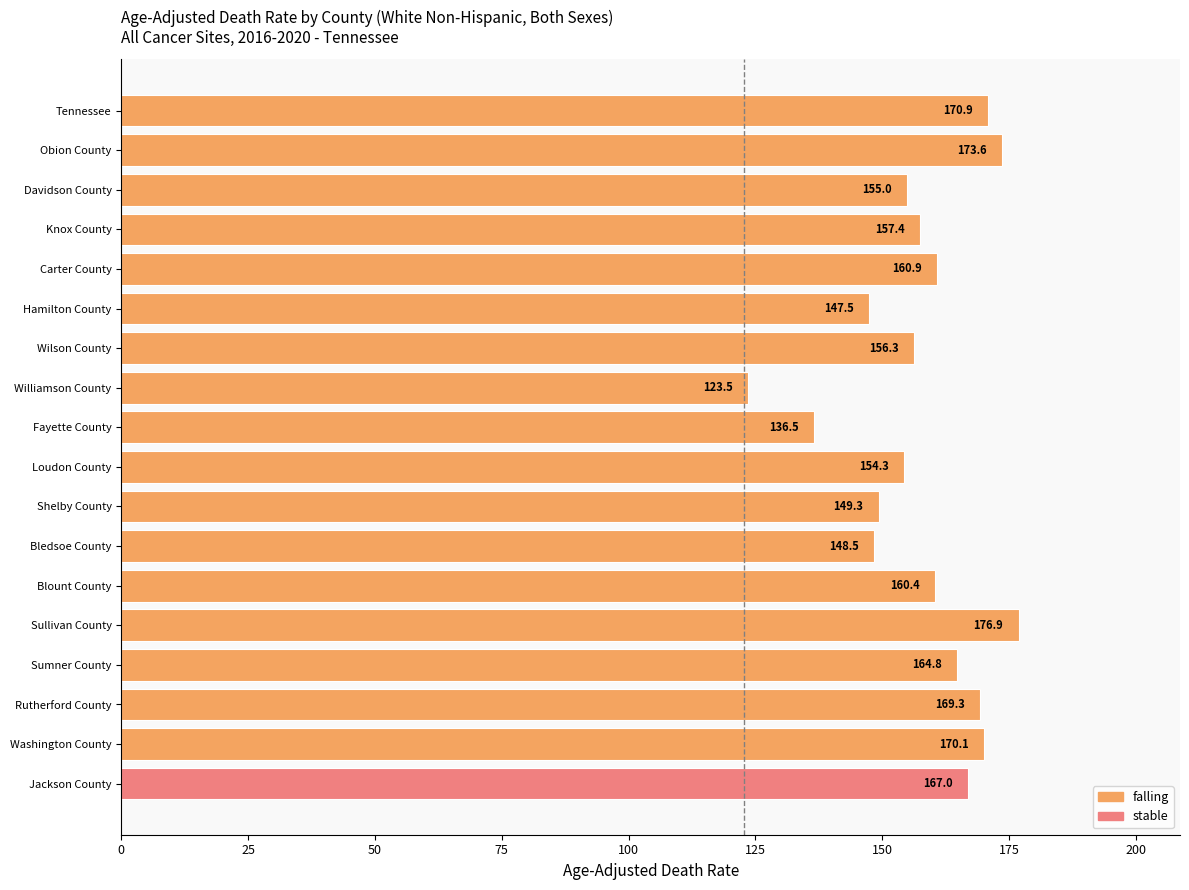

Does the chart contain stacked bars?

No